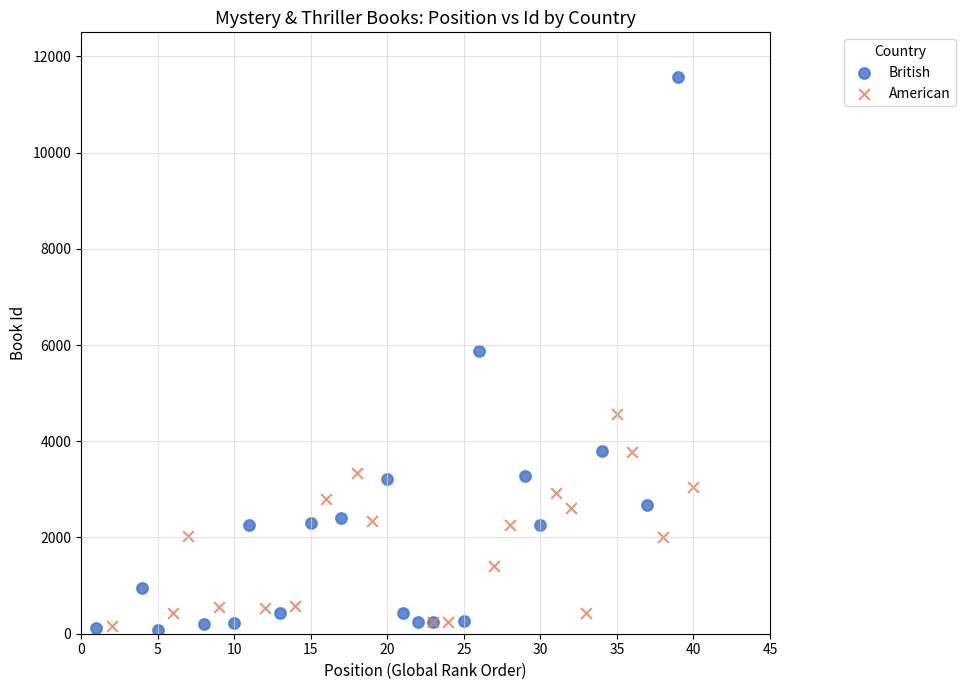

Which series has the widest spread of Y values?

British